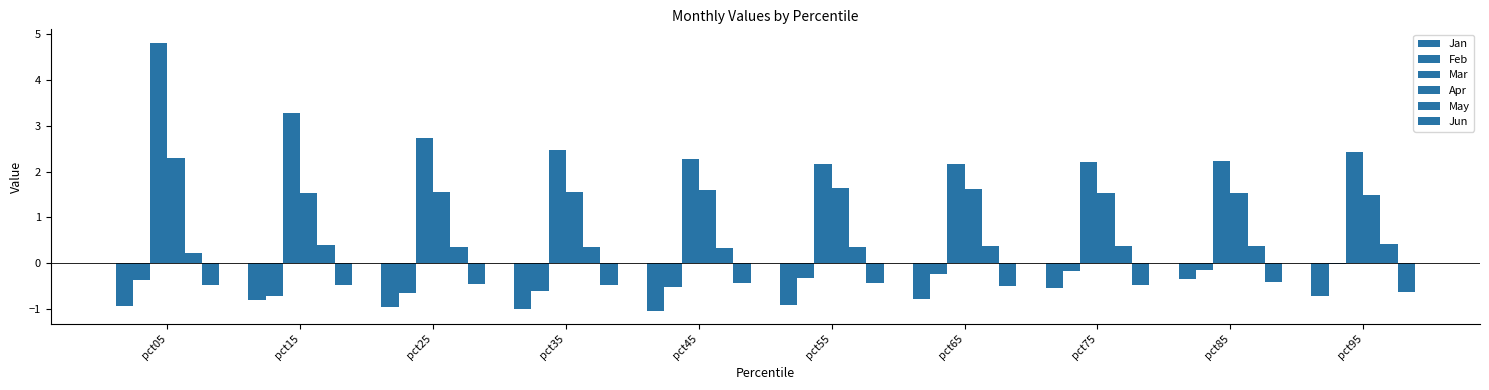

Count the number of data series in this chart.

6